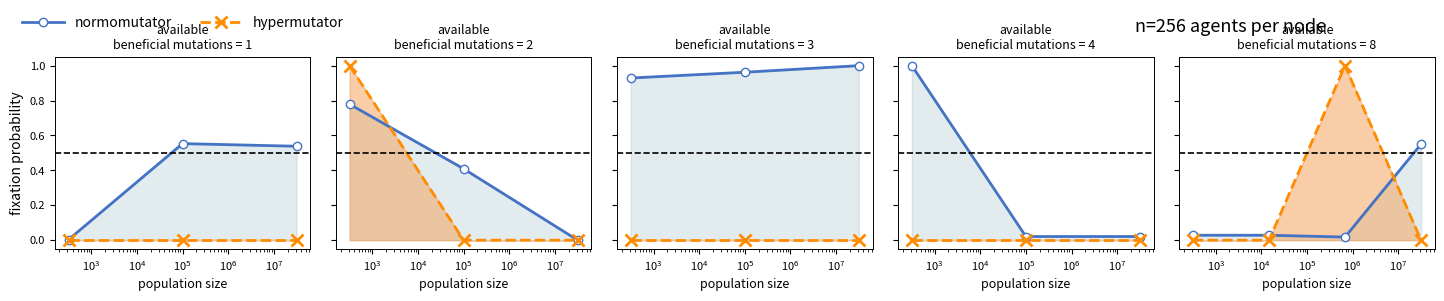

What is the average value of the normomutator series?

0.2